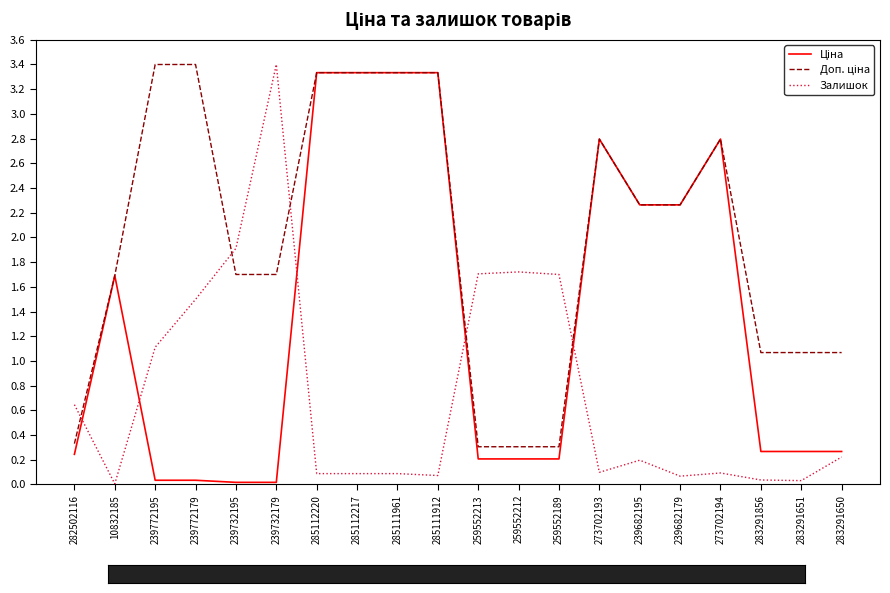

What is the sum of all Залишок values?

14.8